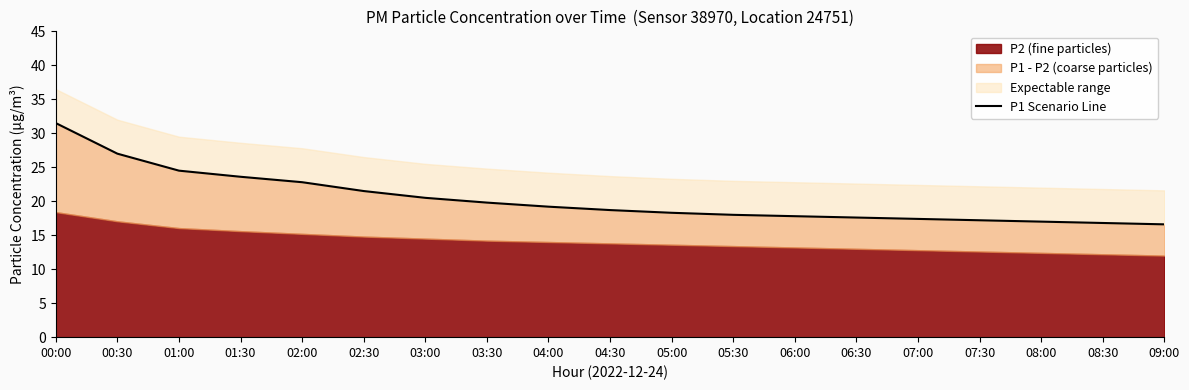

List the labels in order of value, smallest first.

09:00, 08:30, 08:00, 07:30, 07:00, 06:30, 06:00, 05:30, 05:00, 04:30, 04:00, 03:30, 03:00, 02:30, 02:00, 01:30, 01:00, 00:30, 00:00